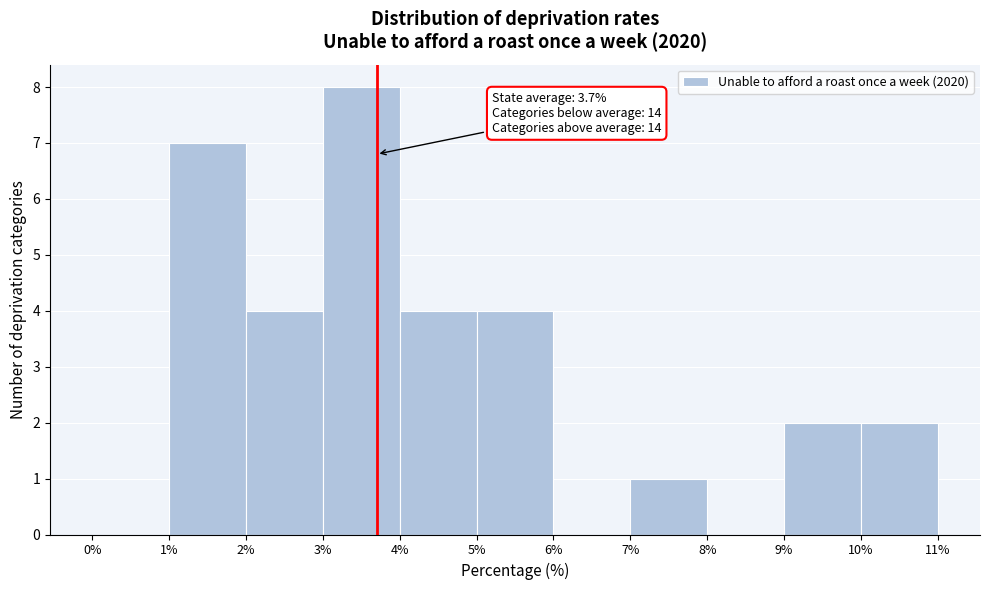

Over which range of the x-axis is the bar tallest?

3% to 4%